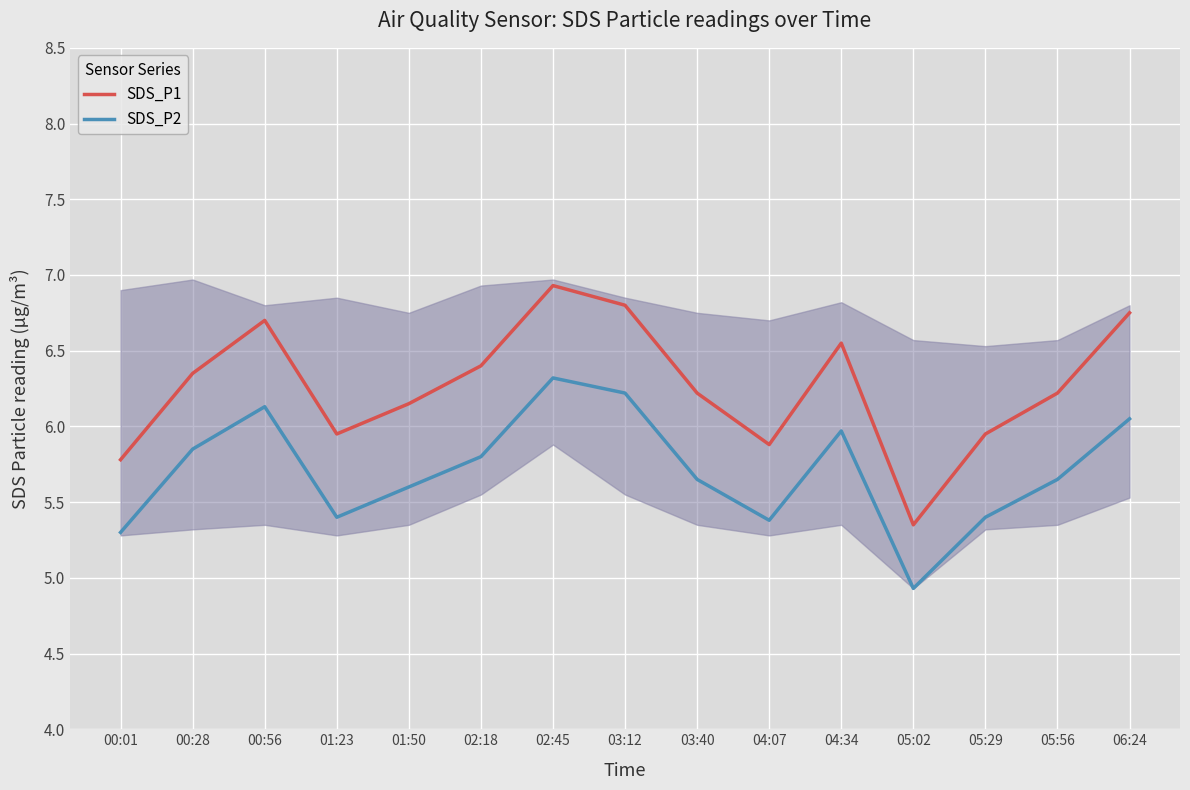

In SDS_P2, how many points are higher than both neighbors (excluding endpoints)?

3